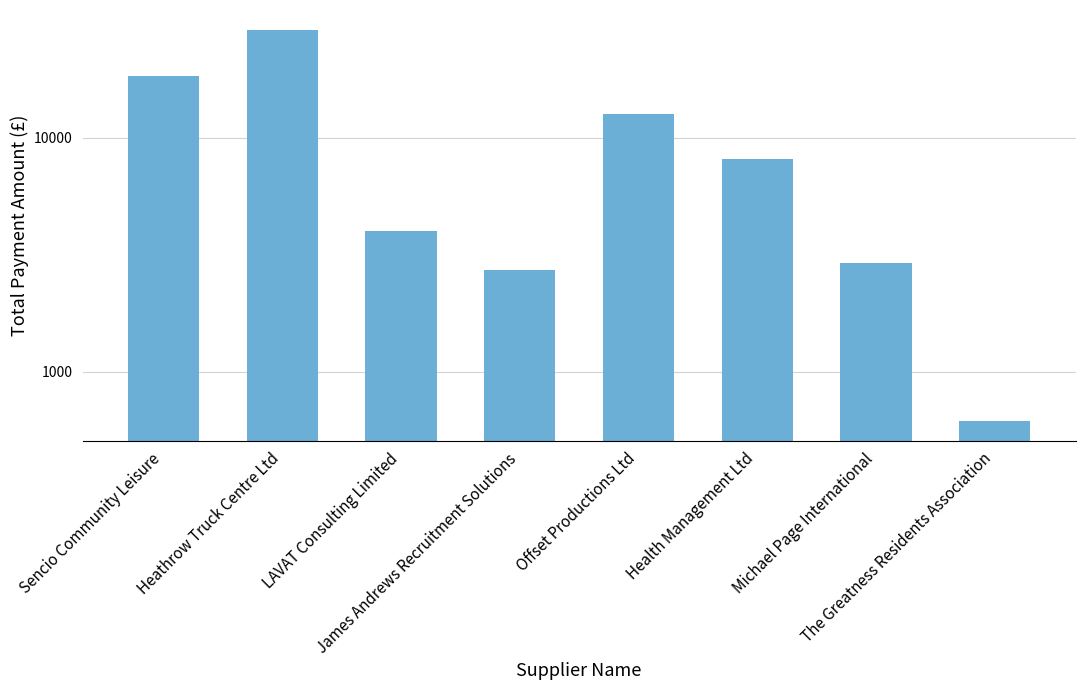

How many bars are there in total?

8